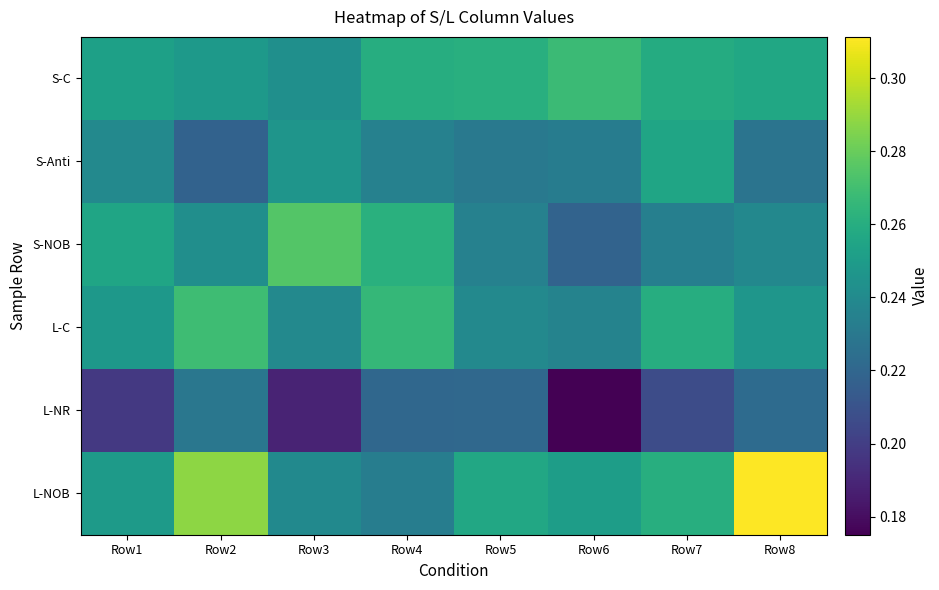

Between Row1 and Row3, which series saw the biggest shift?

S-NOB